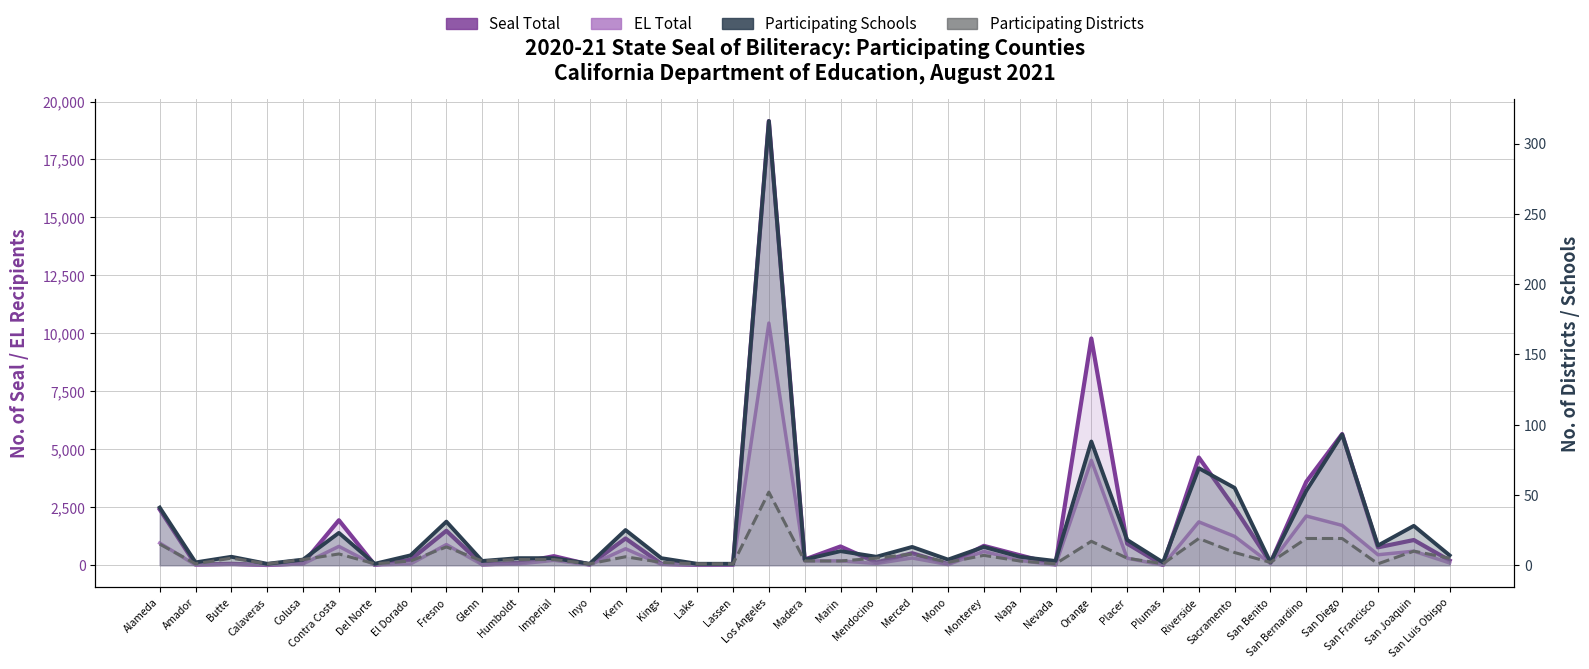

What are all the series names shown in the legend?

Seal Total, EL Total, Participating Schools, Participating Districts